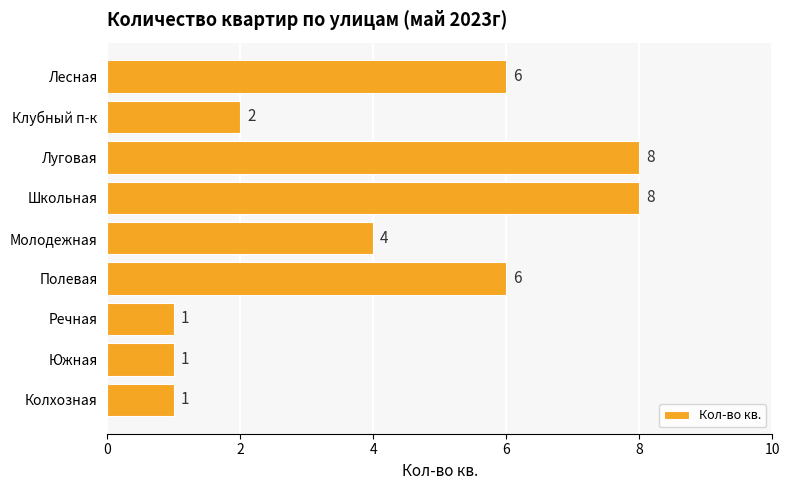

Reading bottom to top, extract all data points from this chart.

Колхозная=1	Южная=1	Речная=1	Полевая=6	Молодежная=4	Школьная=8	Луговая=8	Клубный п-к=2	Лесная=6